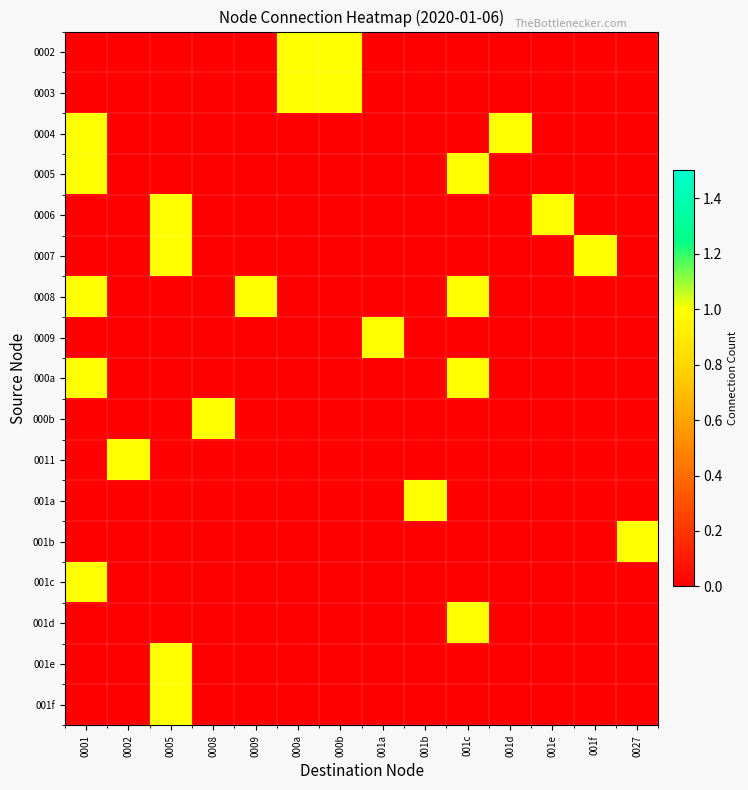

What is the sum of all 0004 values?

2